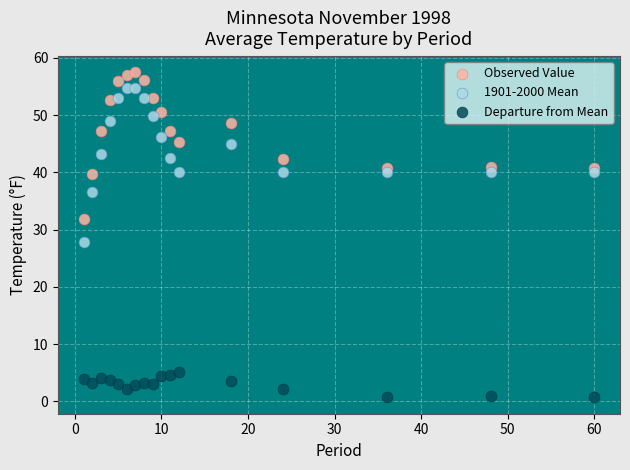

What is the X range (max minus min) for the scatter plot?

59.0